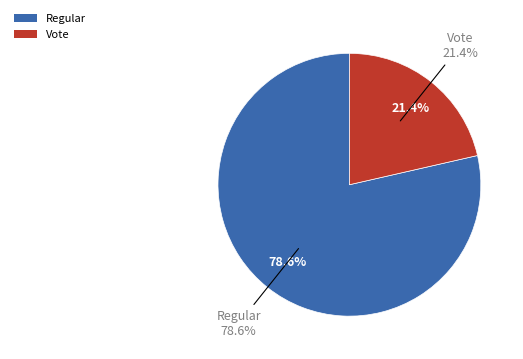

How many slices are in this pie chart?

2